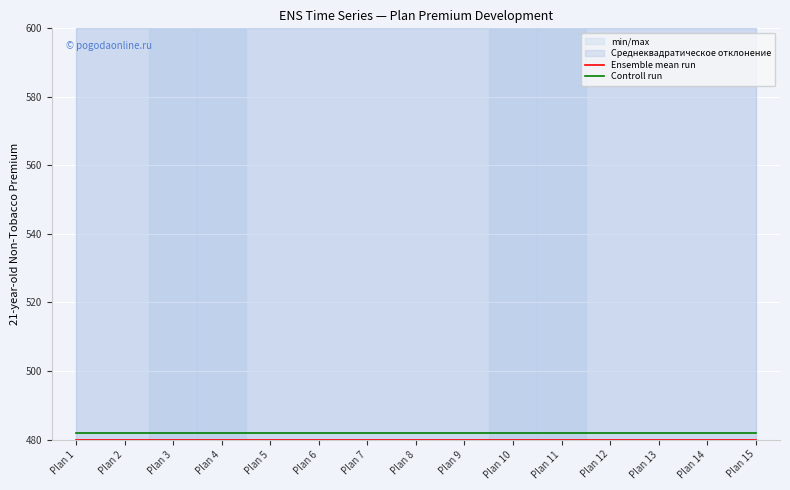

Which label corresponds to the largest value in the chart?

Plan 1